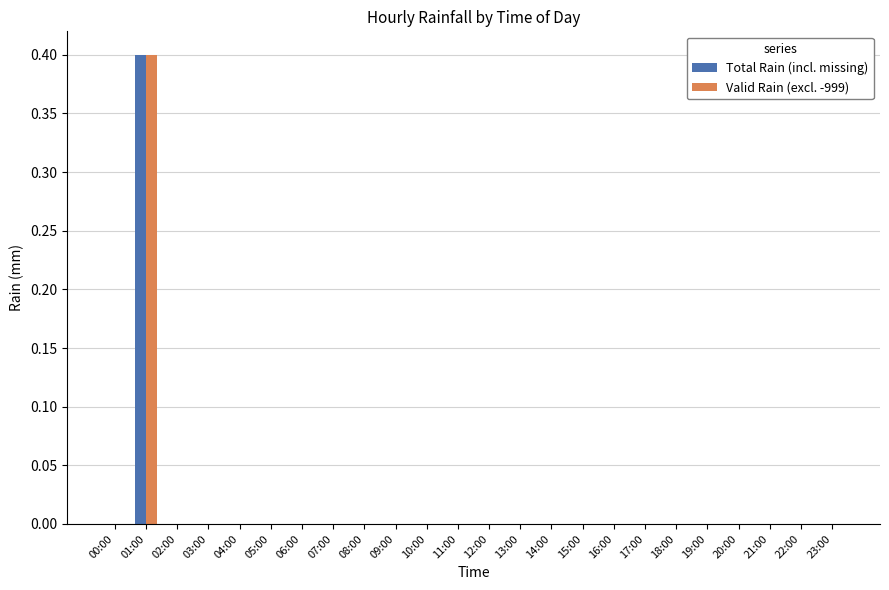

Count the number of categories in the chart.

24